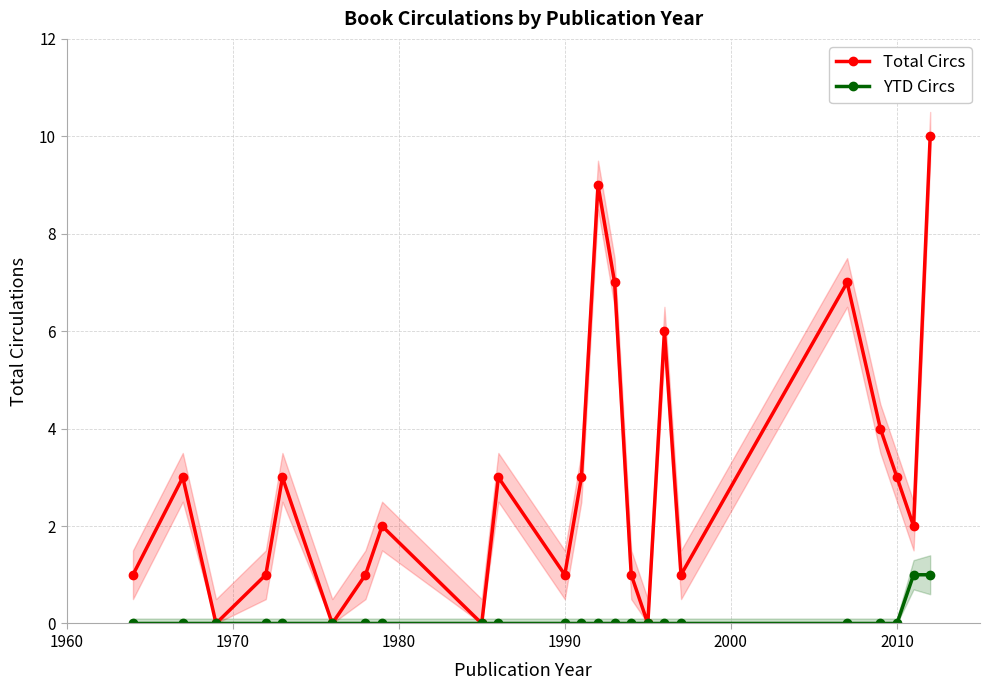

True or false: YTD Circs and Total Circs intersect in this chart.

False